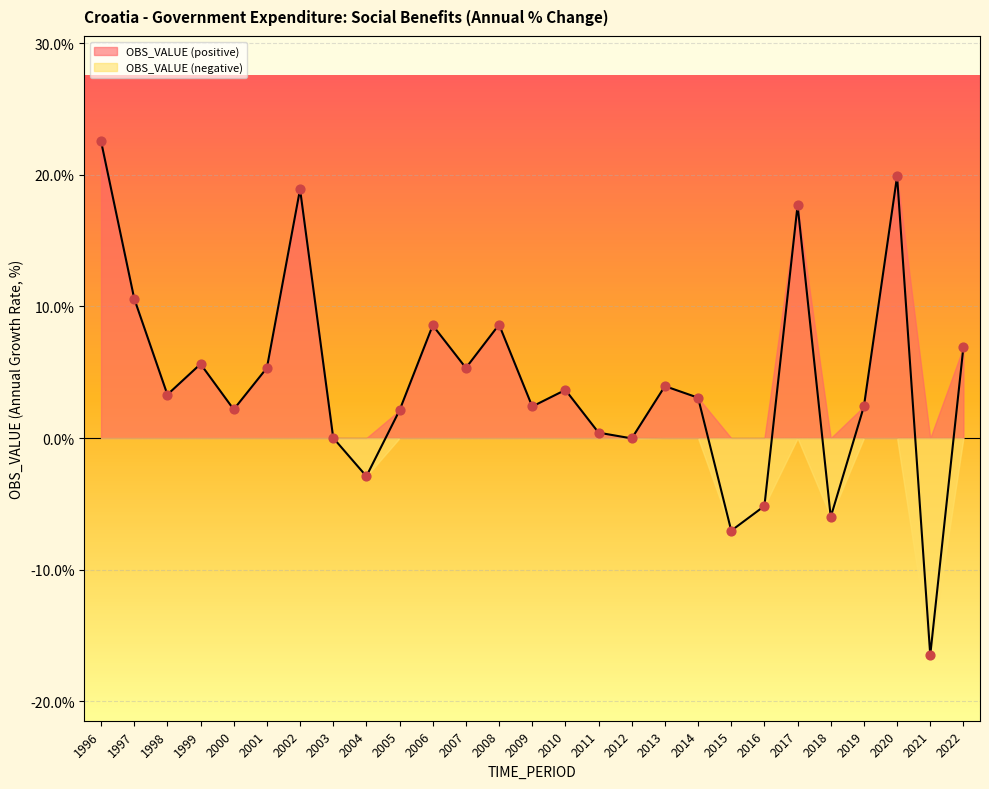

What is the change in value from 2005 to 2016?

-7.3